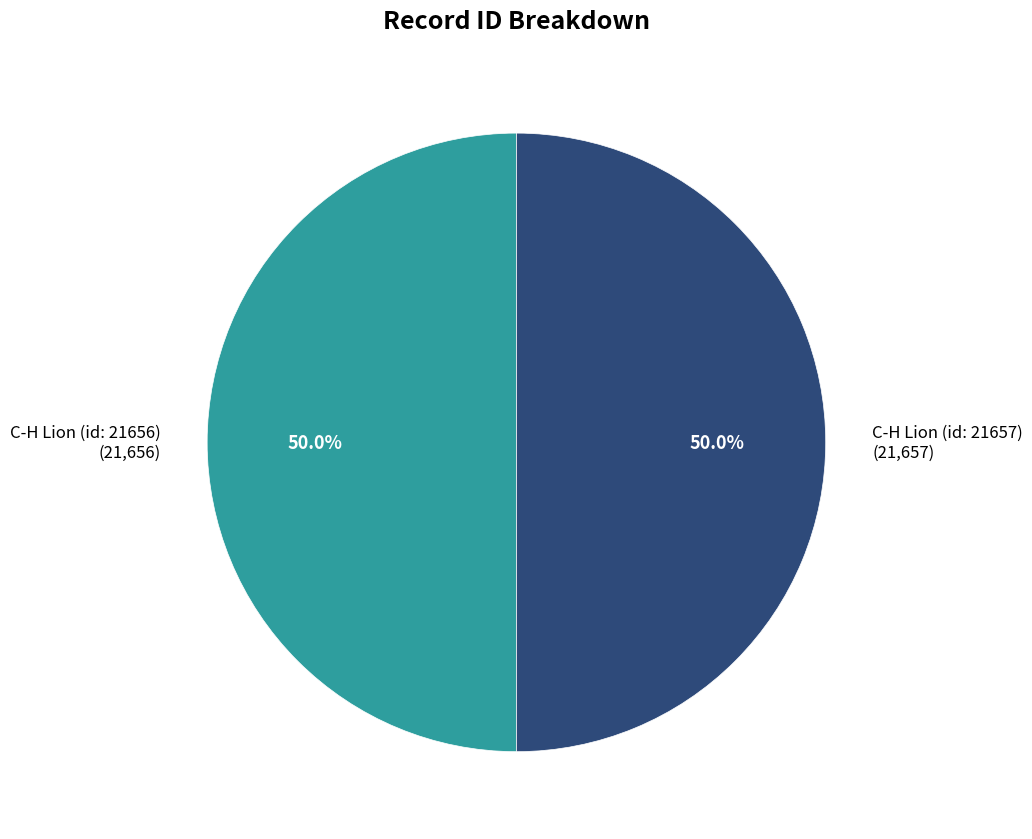

True or false: C-H Lion (id: 21657) accounts for 50% of the total.

True